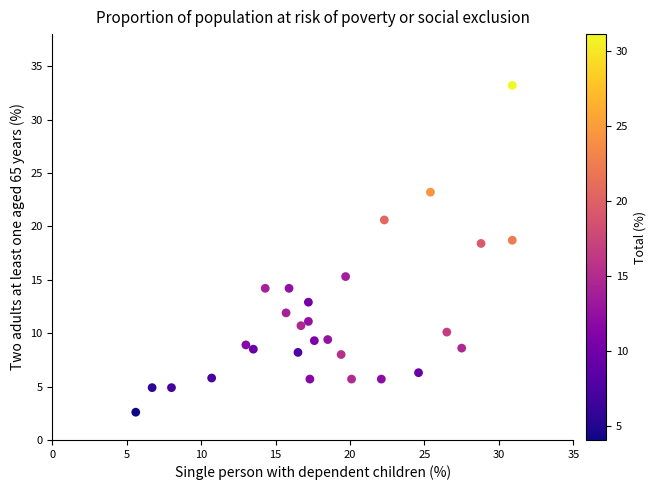

What is the range of Y values (max minus min)?

30.6